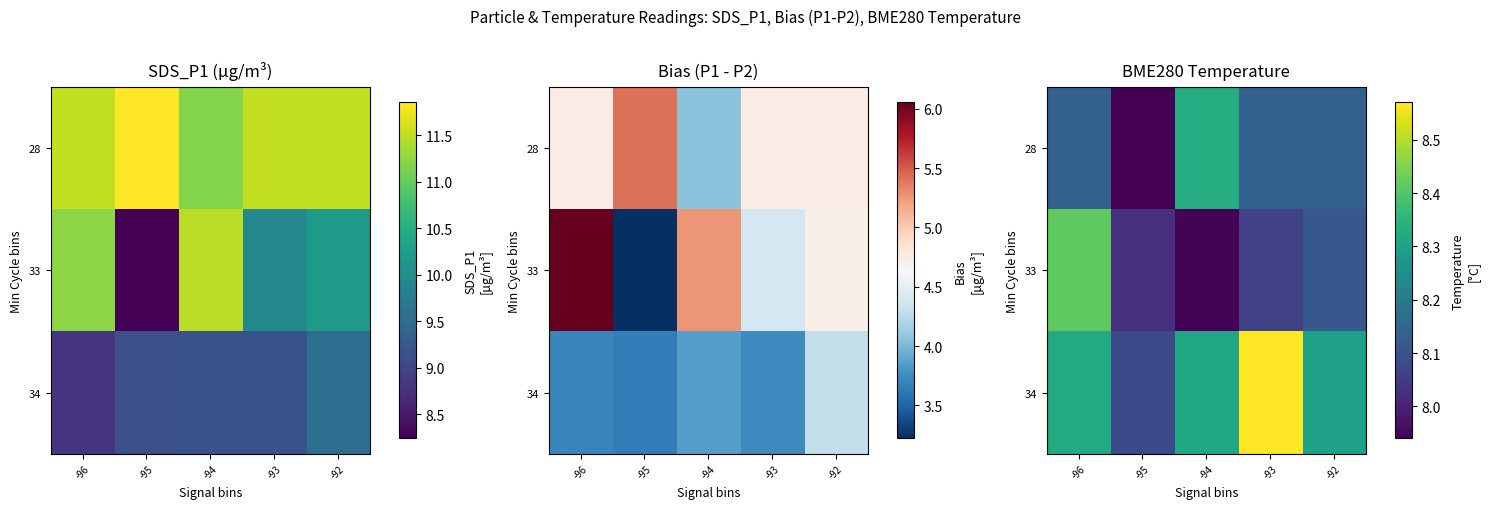

At which label is 34 closest to 8?

-95